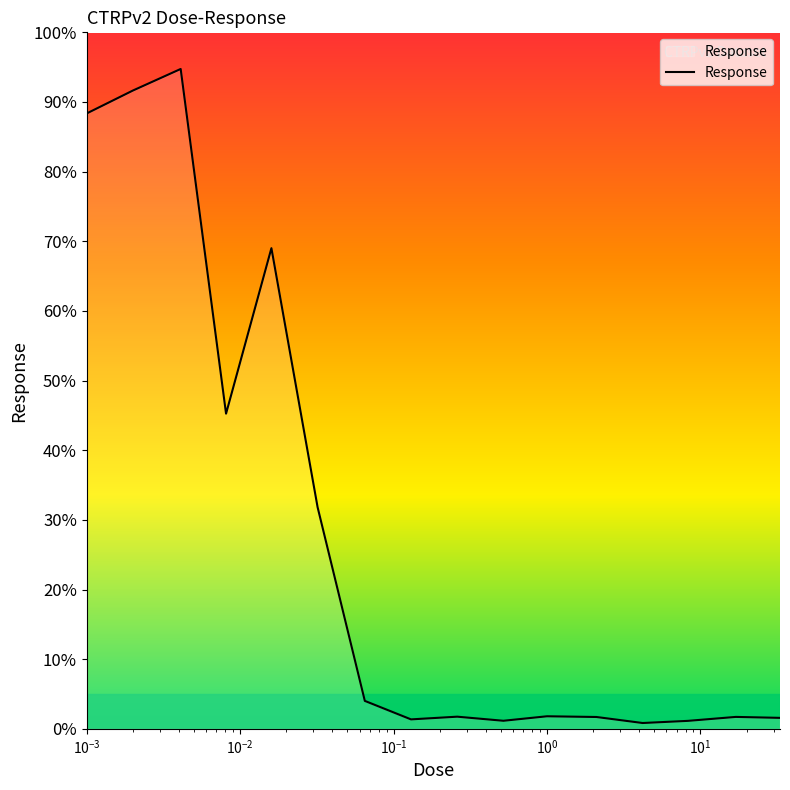

What is the greatest value displayed?

94.7